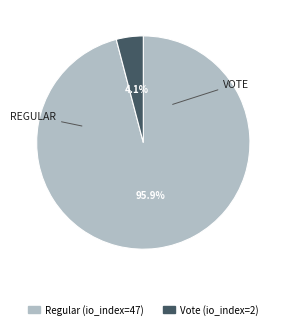

What is the largest slice in the pie chart?

Regular (io_index=47)